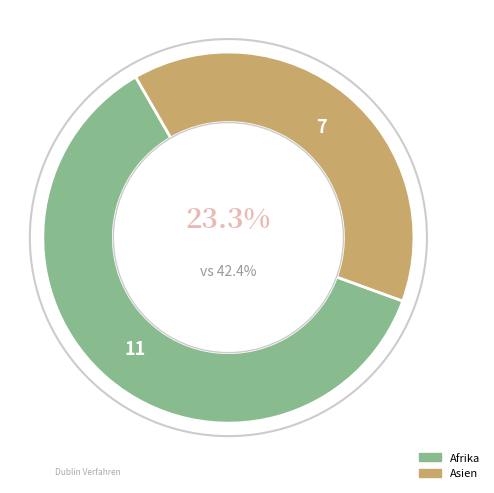

Which slice is the largest?

Afrika